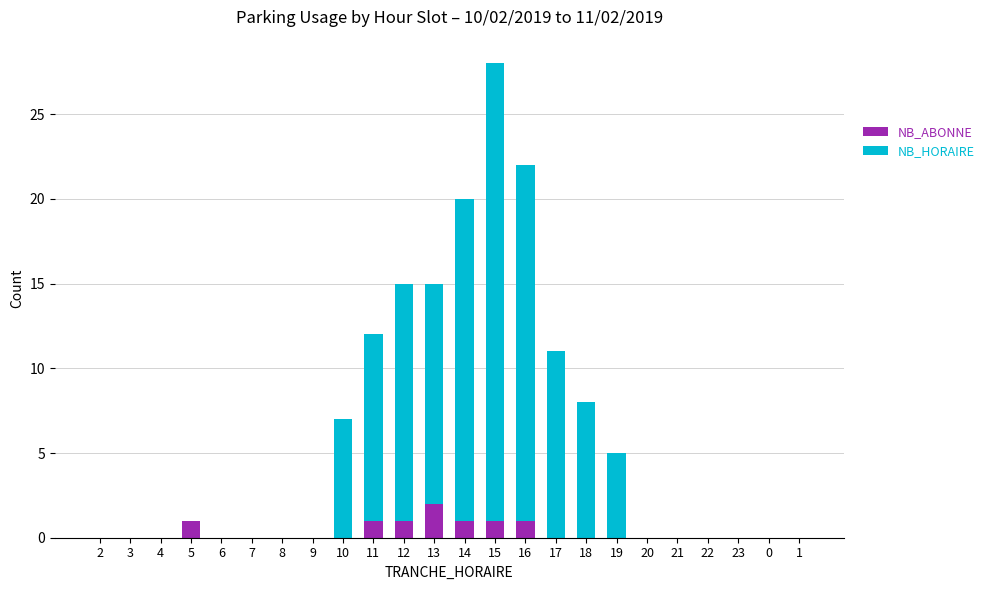

At which category is the sum across all series the highest?

15